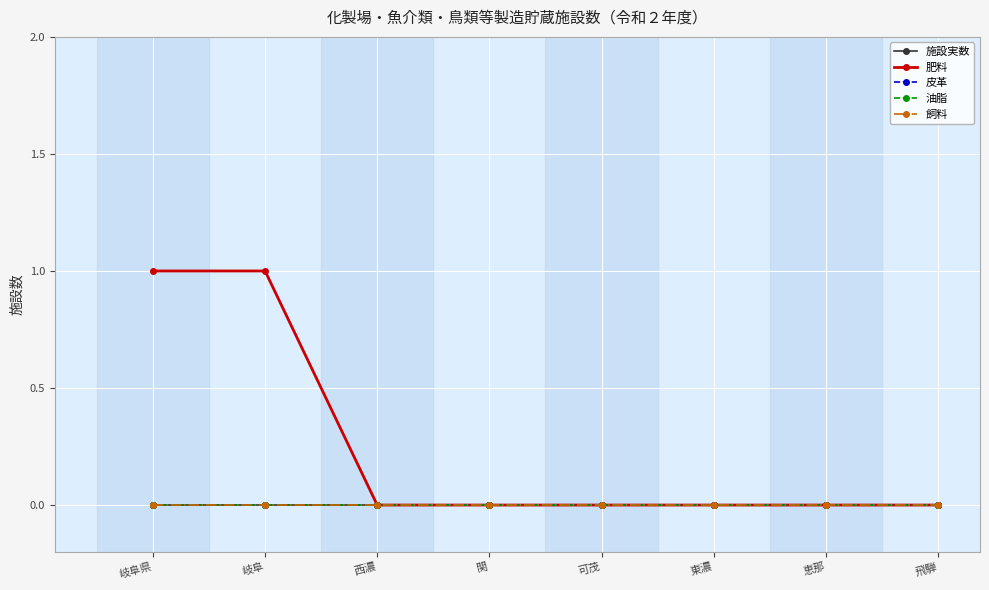

Which series has the largest range (max minus min)?

肥料